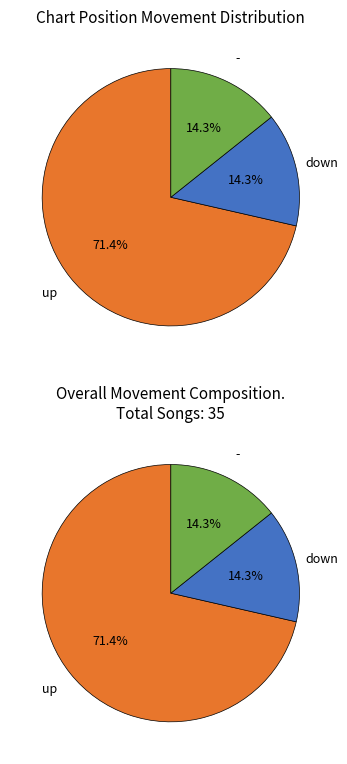

To the nearest percent, what is the difference between the up and - slice percentages?

57%